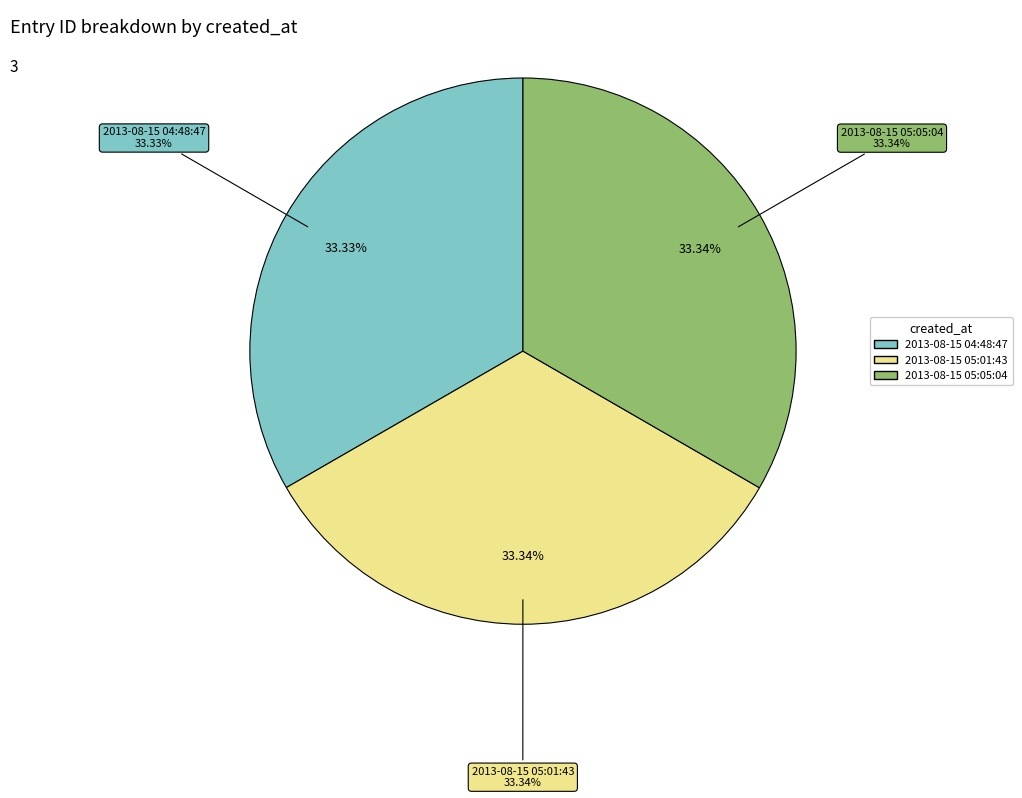

How many segments does this pie chart have?

3